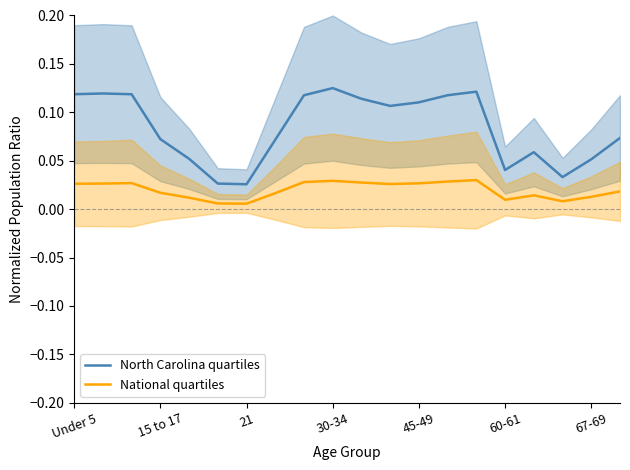

Which series has the largest total across all categories?

North Carolina quartiles